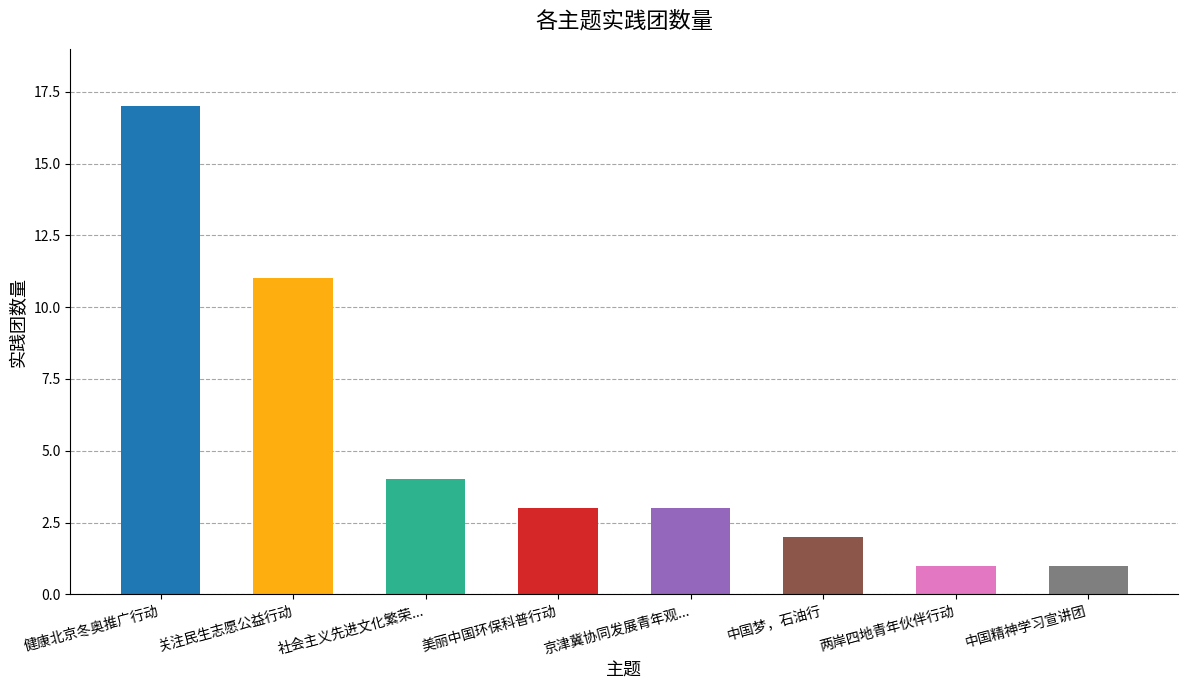

Count the number of categories in the chart.

8